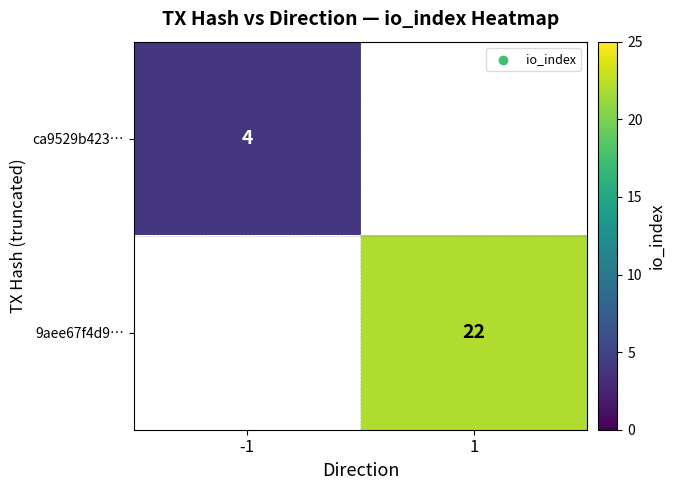

What is the total value across all series at 1?

22